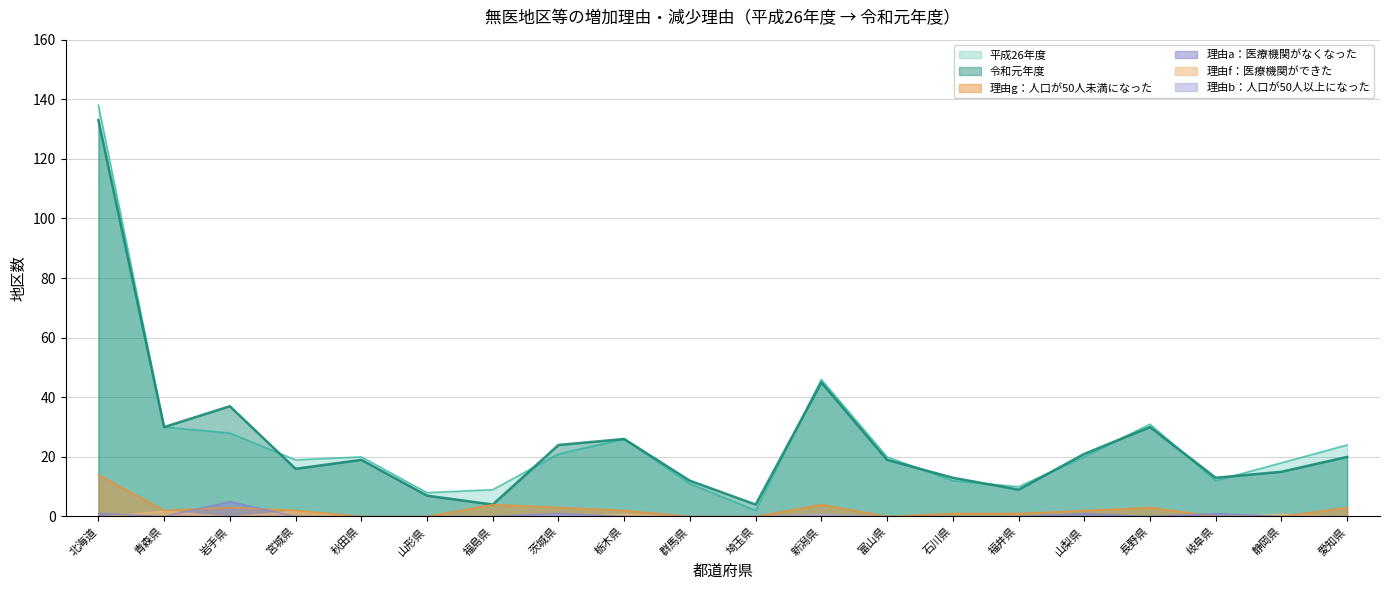

True or false: 令和元年度 has a value of 30 at 青森県.

True